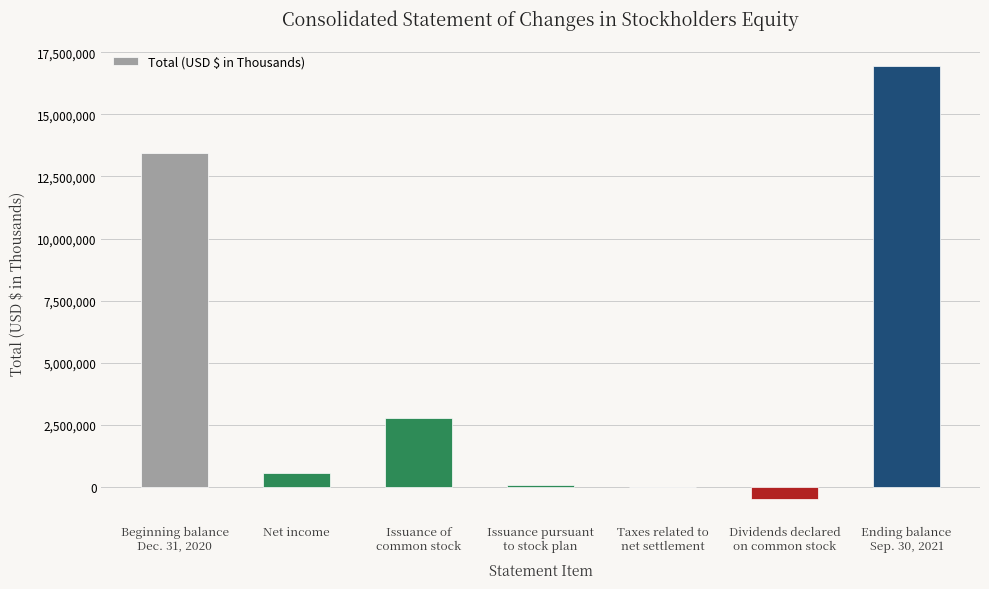

Is it true that the value at Ending balance
Sep. 30, 2021 is 16960440?

True